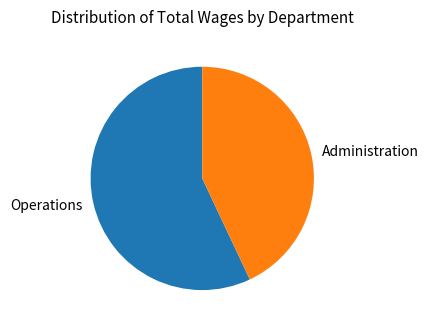

Count the number of slices in the pie.

2